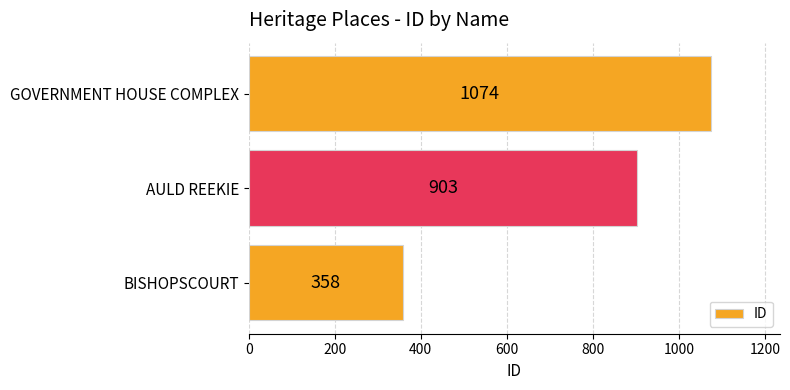

What is the maximum value shown in the chart?

1074